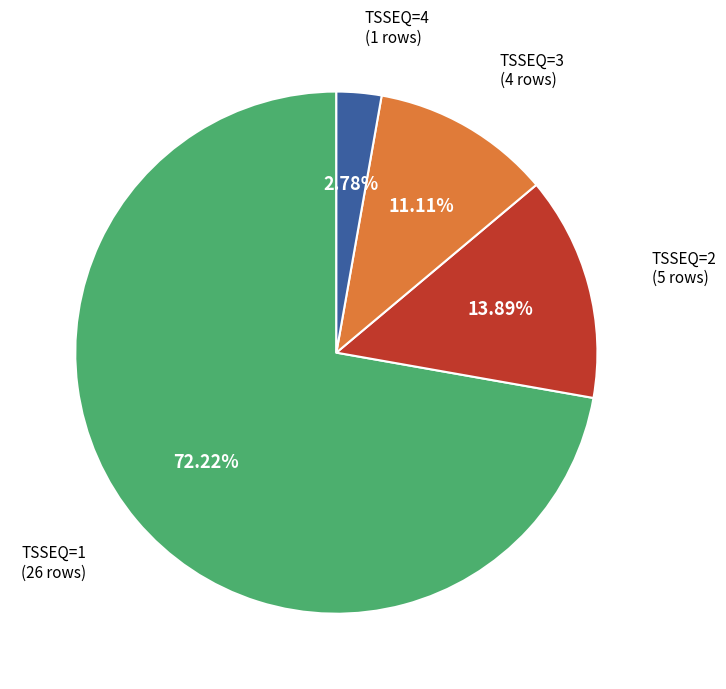

Is there any slice that represents more than half of the pie?

Yes